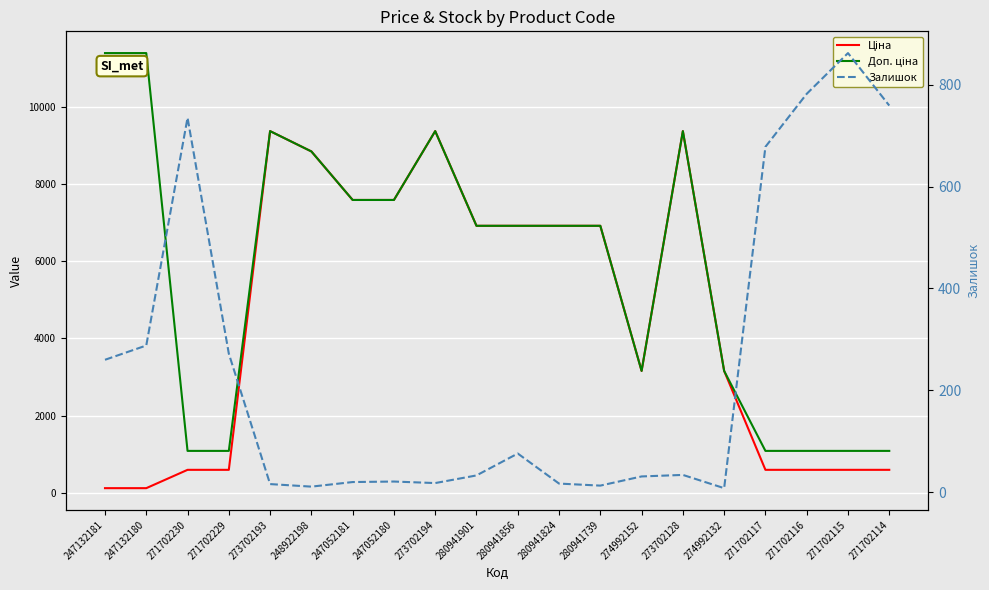

Which category has the lowest value across all series?

274992132